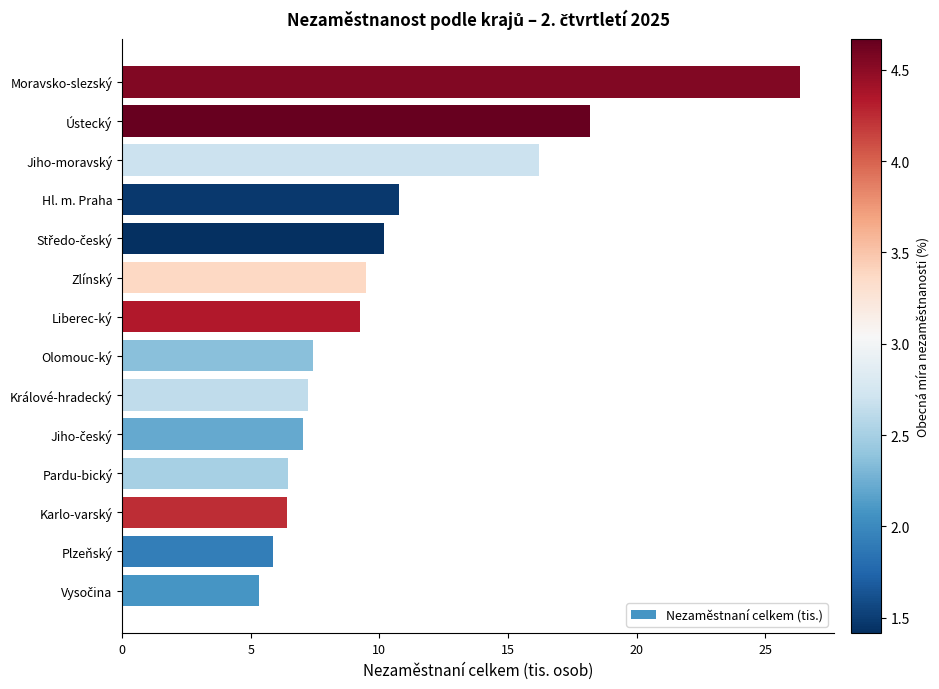

What is the approximate value at Liberec-ký?

9.2